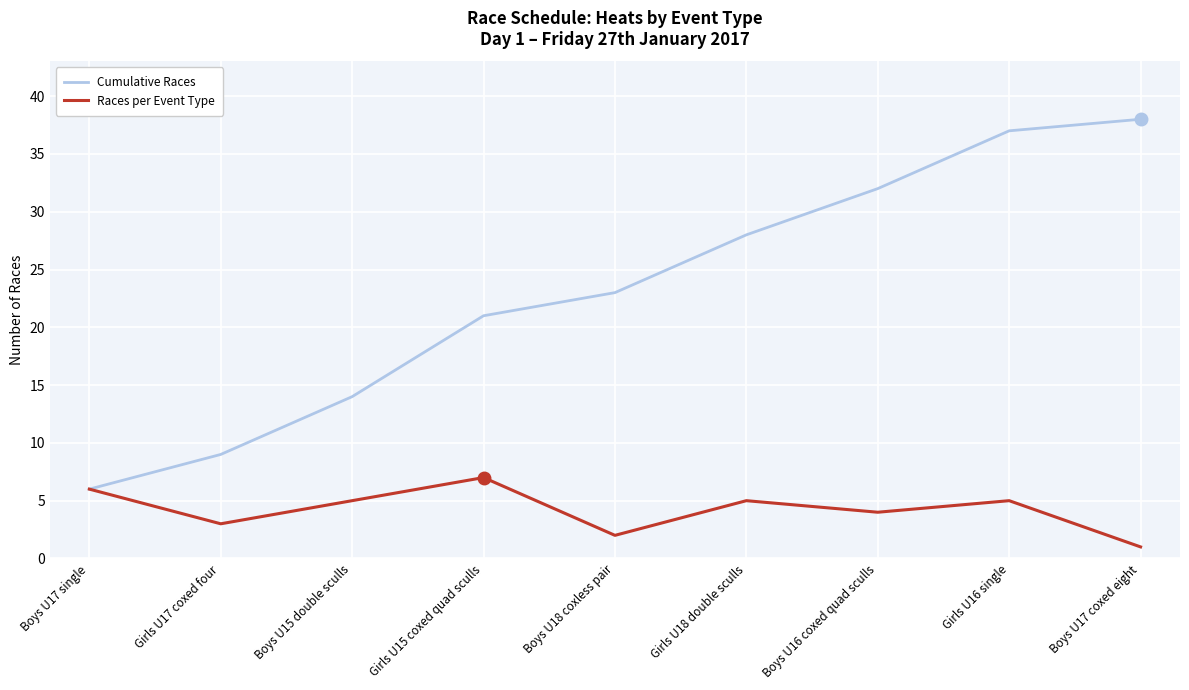

Which series changed the most between Girls U18 double sculls and Boys U16 coxed quad sculls?

Cumulative Races